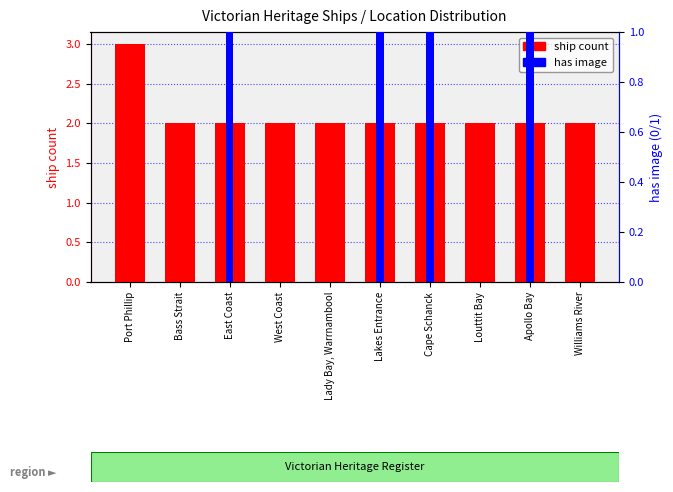

What are all the series names shown in the legend?

ship count, has image